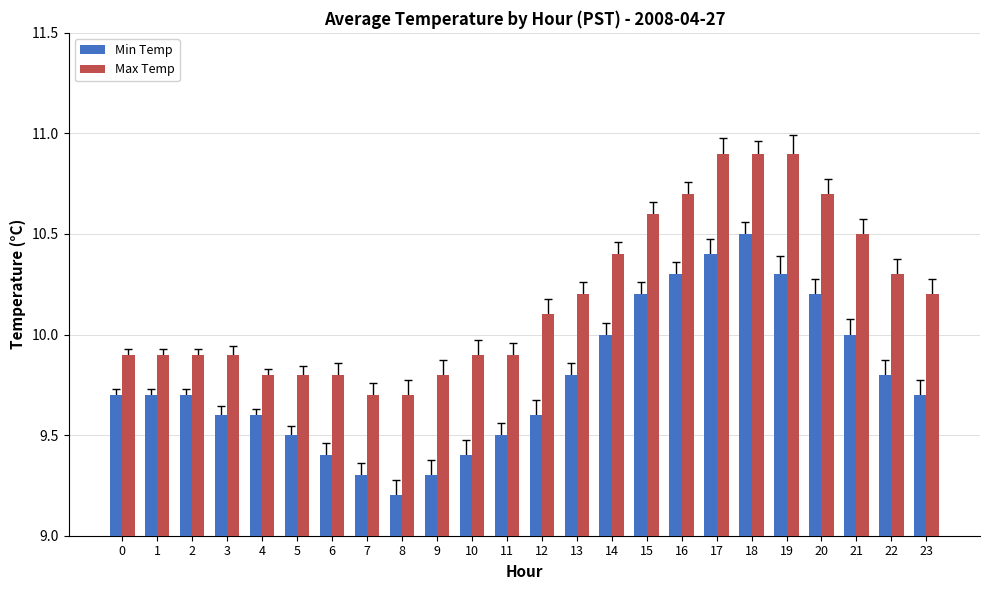

Reading left to right, extract all data points from this chart.

Min Temp: 0=9.7	1=9.7	2=9.7	3=9.6	4=9.6	5=9.5	6=9.4	7=9.3	8=9.2	9=9.3	10=9.4	11=9.5	12=9.6	13=9.8	14=10.0	15=10.2	16=10.3	17=10.4	18=10.5	19=10.3	20=10.2	21=10.0	22=9.8	23=9.7
Max Temp: 0=9.9	1=9.9	2=9.9	3=9.9	4=9.8	5=9.8	6=9.8	7=9.7	8=9.7	9=9.8	10=9.9	11=9.9	12=10.1	13=10.2	14=10.4	15=10.6	16=10.7	17=10.9	18=10.9	19=10.9	20=10.7	21=10.5	22=10.3	23=10.2